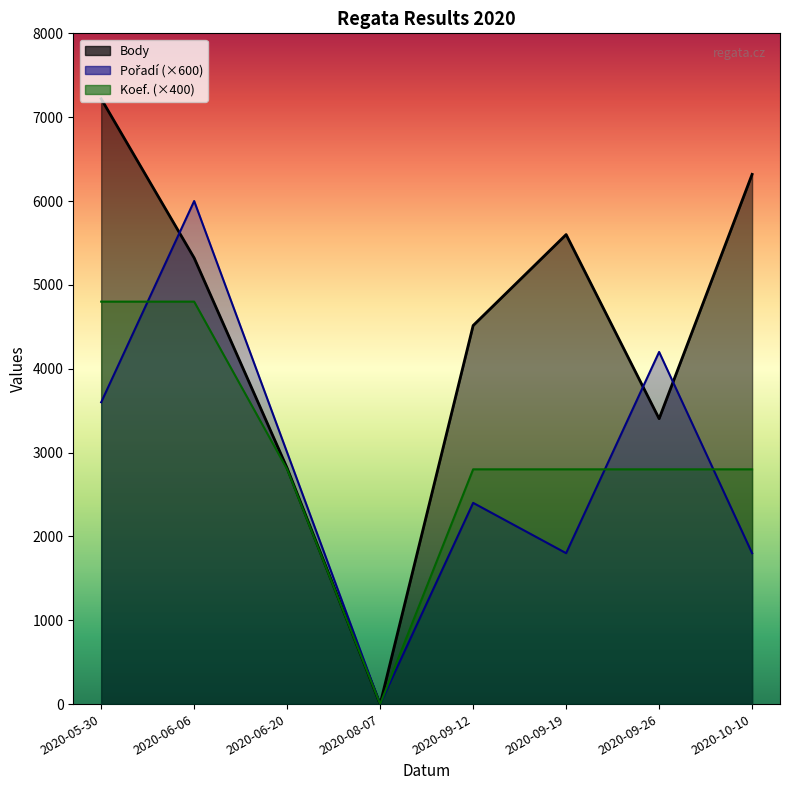

What is the label of the 2nd point from the left?

2020-06-06